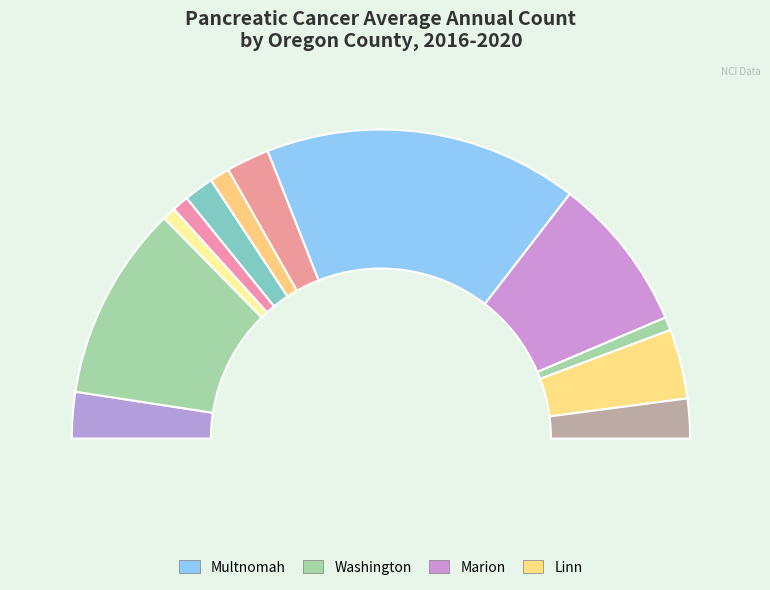

To the nearest percent, what is the combined percentage of Lincoln and Wasco?

6%